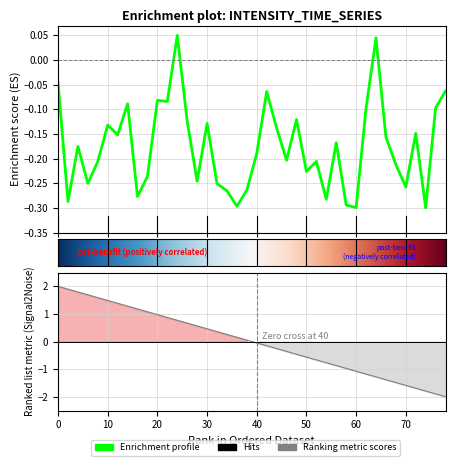

How many data points are less than 0?

38